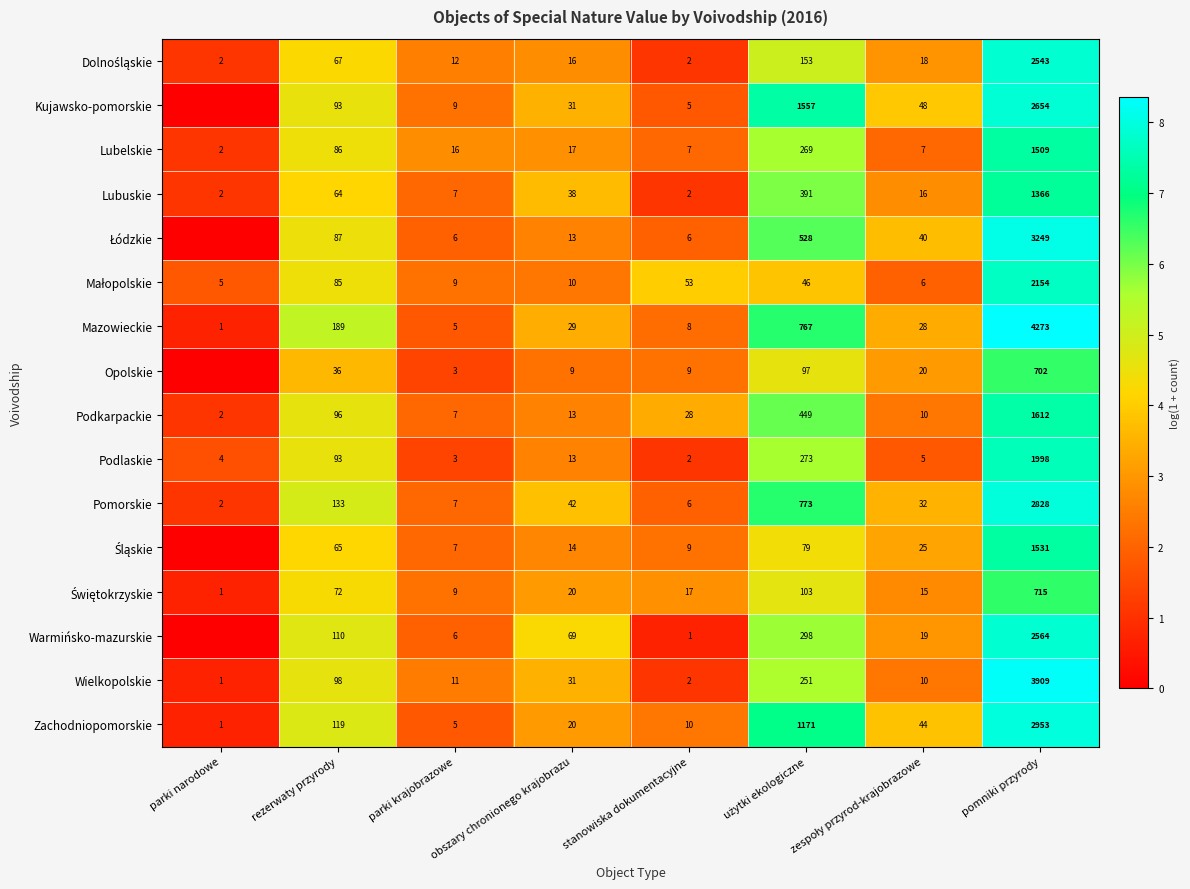

What is the total value across all series at pomniki przyrody?

36560